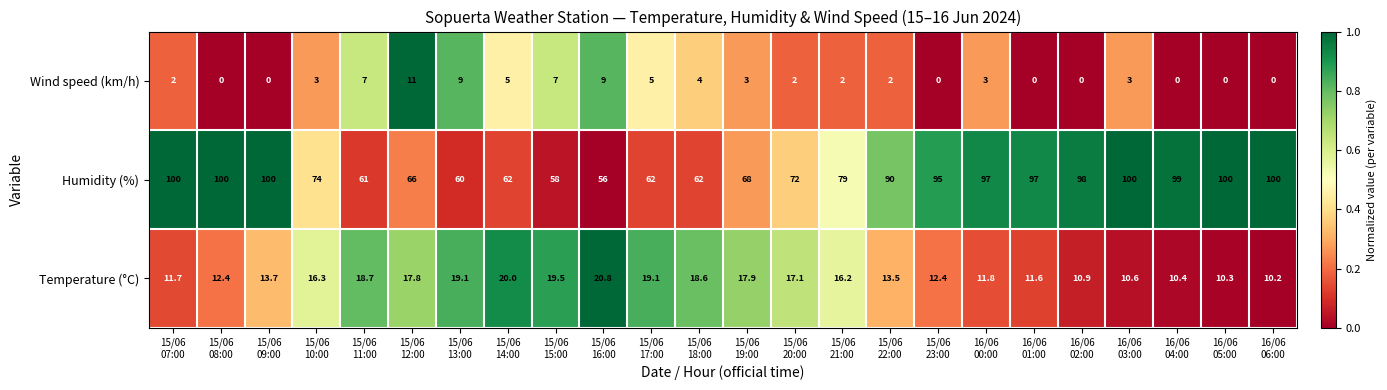

What is the difference between the second highest and second lowest values in the Humidity (%) series?

42.0